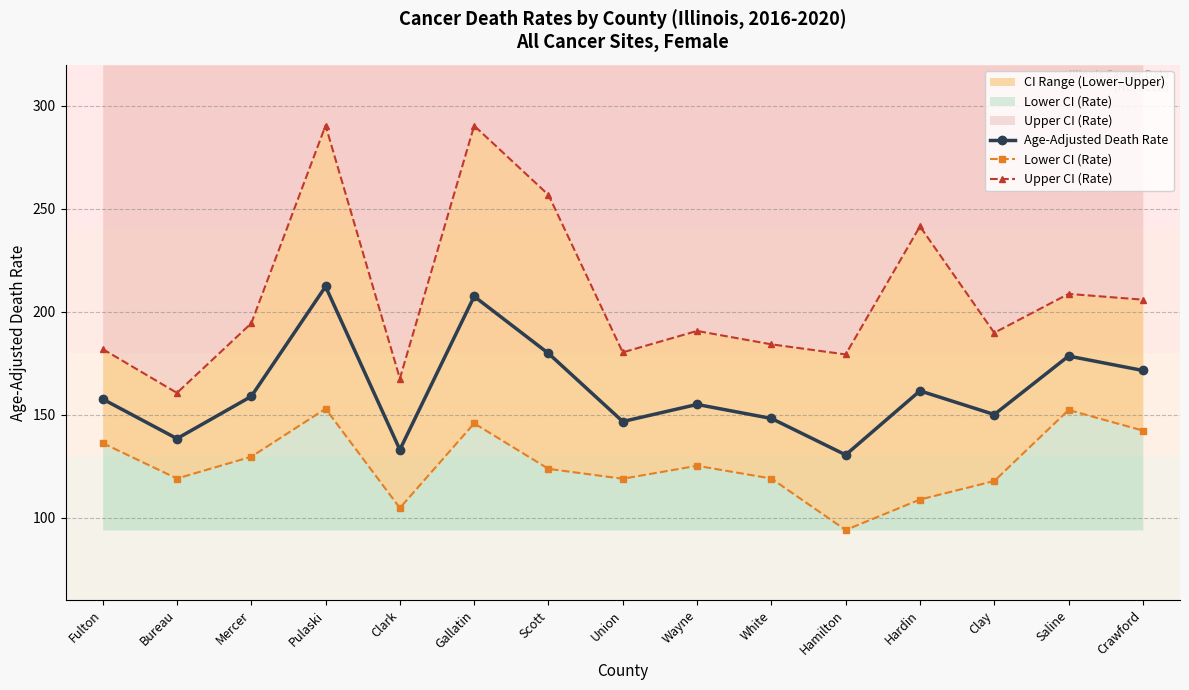

In Upper CI (Rate), how many points are lower than both neighbors (excluding endpoints)?

5